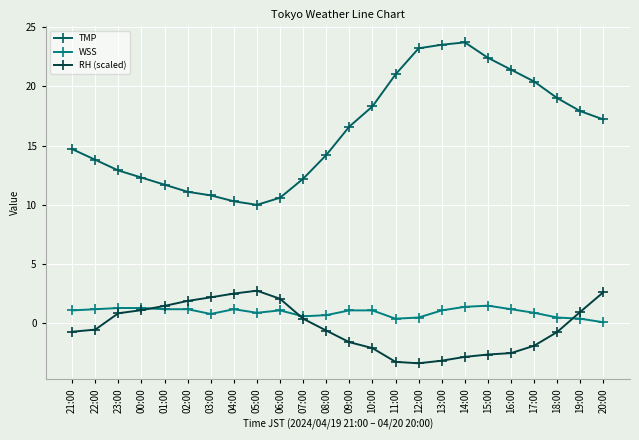

The value of TMP at 08:00 is 6.5. True or false?

False